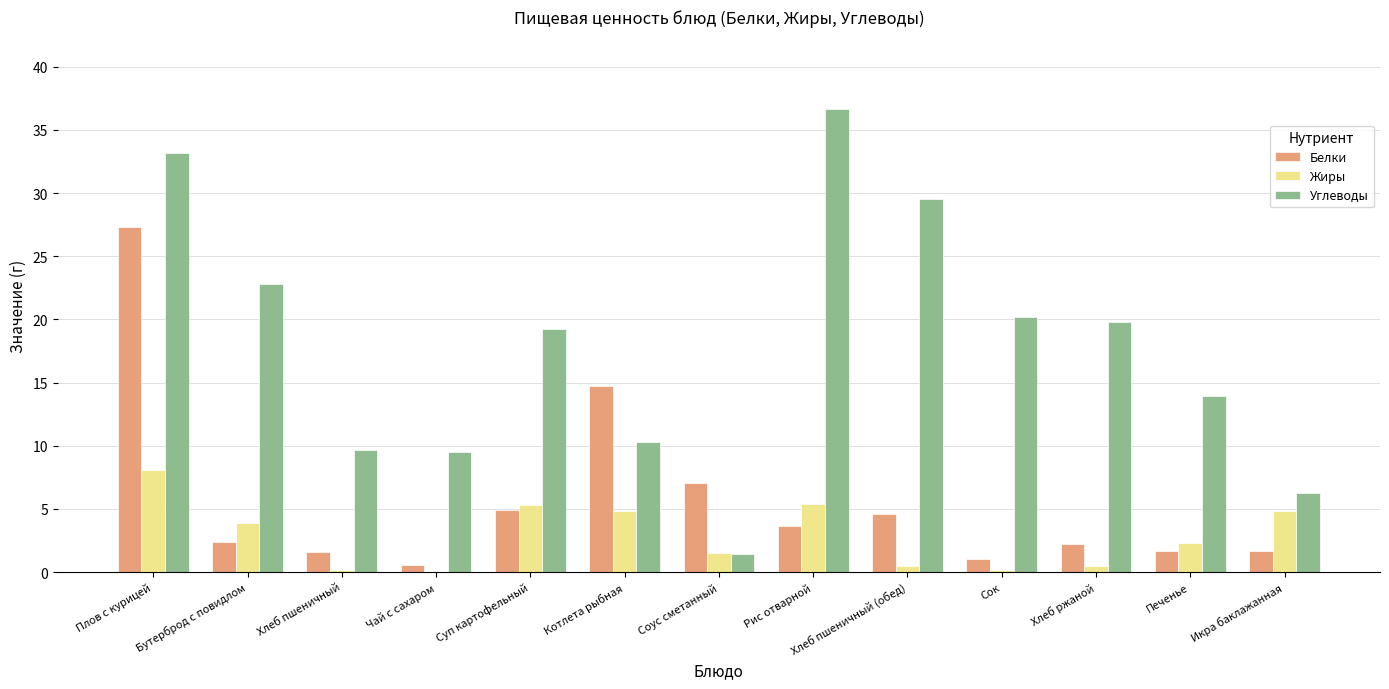

What is the sum of all Белки values?

73.3